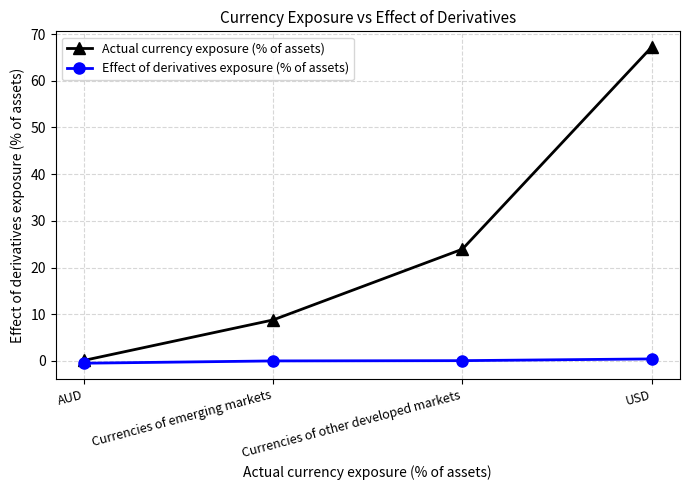

What position from the left is Currencies of other developed markets?

3